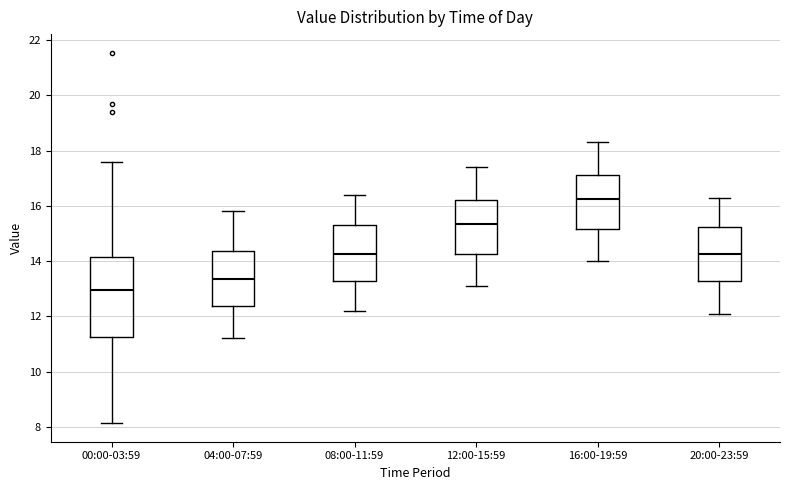

Which box's median line is the lowest?

00:00-03:59